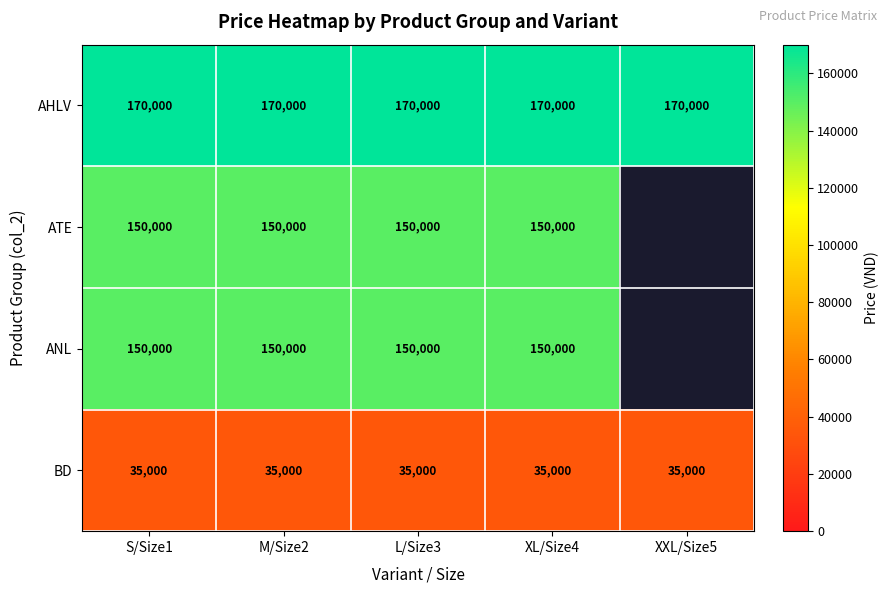

What is the lowest value of the AHLV series?

170000